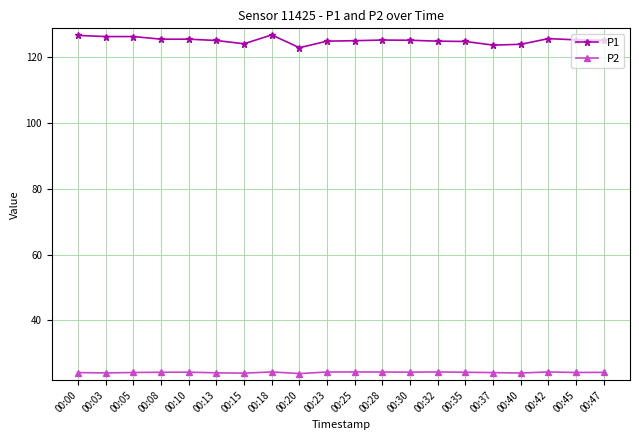

At 00:30, list the series in order from smallest to largest.

P2, P1